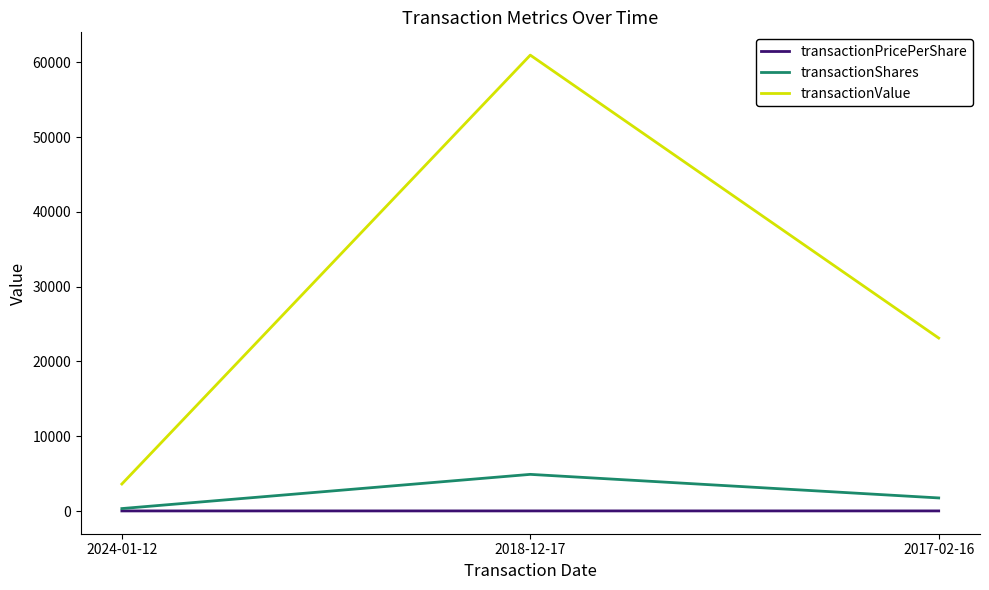

At 2018-12-17, list the series in order from smallest to largest.

transactionPricePerShare, transactionShares, transactionValue